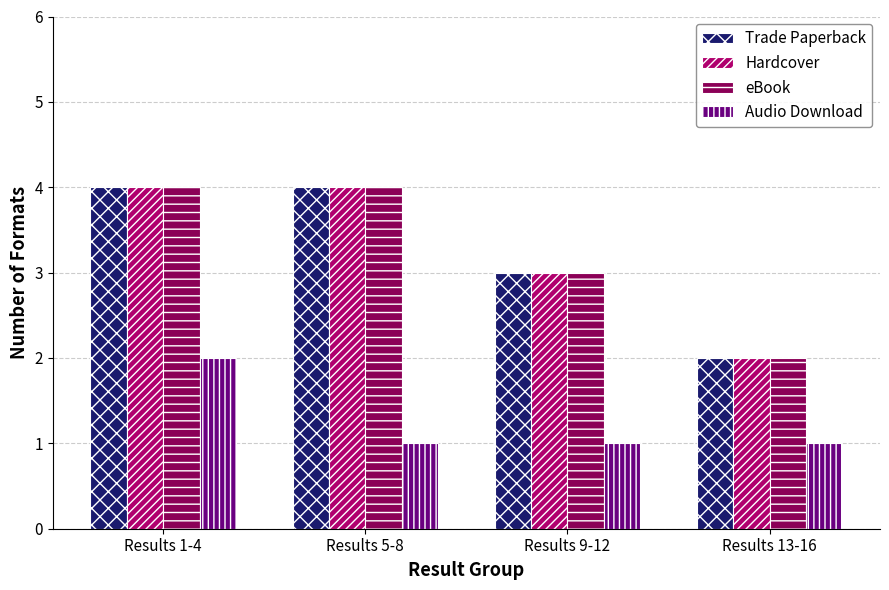

What is the difference between the highest and lowest values at Results 13-16?

1